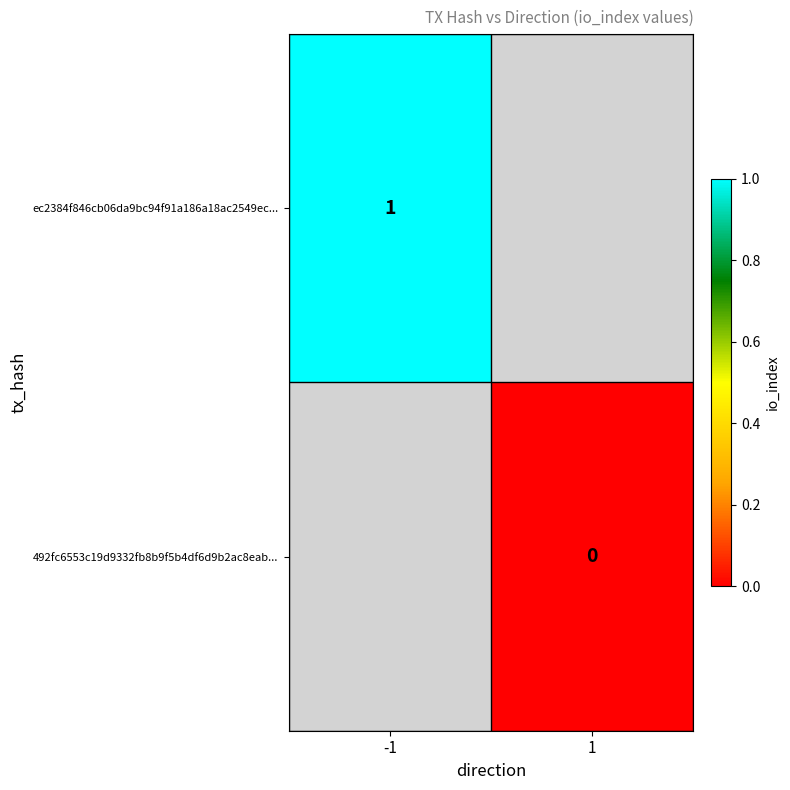

Is it true that ec2384f846cb06da9bc94f91a186a18ac2549ec... equals 0 at -1?

False